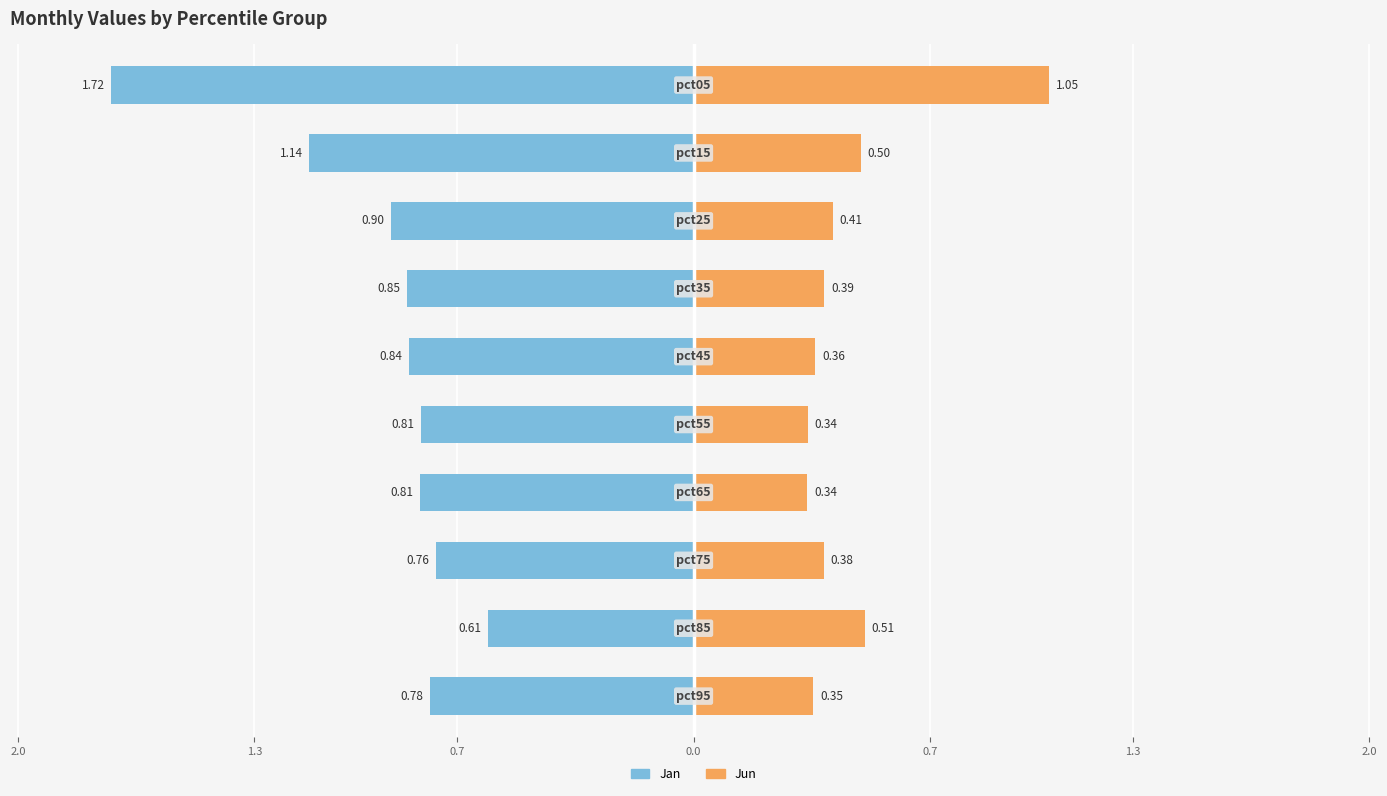

What is the sum of all Jun values?

4.6